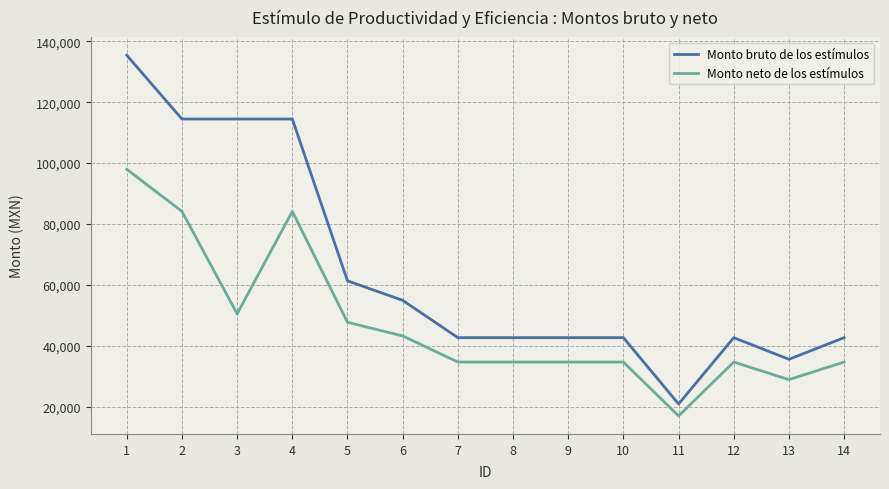

Rank the series at 10 from highest to lowest value.

Monto bruto de los estímulos, Monto neto de los estímulos